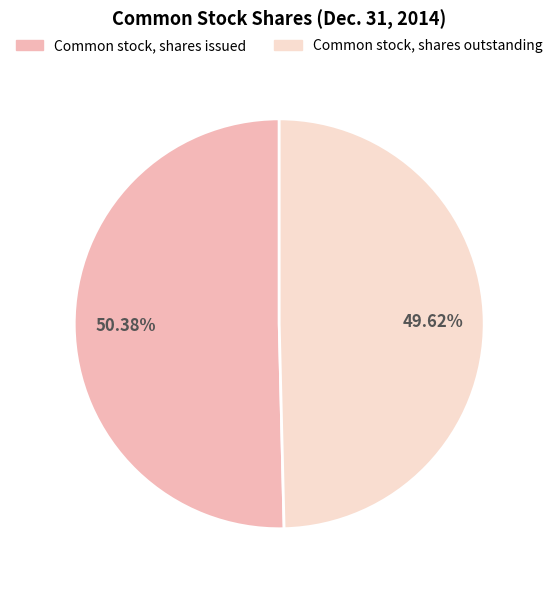

Approximately how many times larger is the value at Common stock, shares outstanding compared to Common stock, shares issued?

1.0